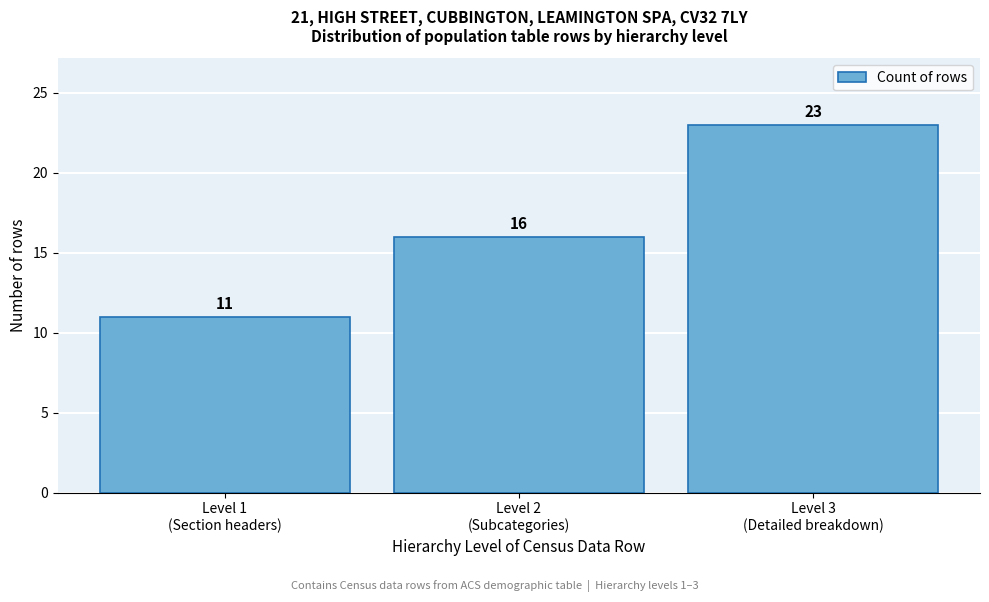

Reading left to right, transcribe all the data shown in this chart.

11	16	23